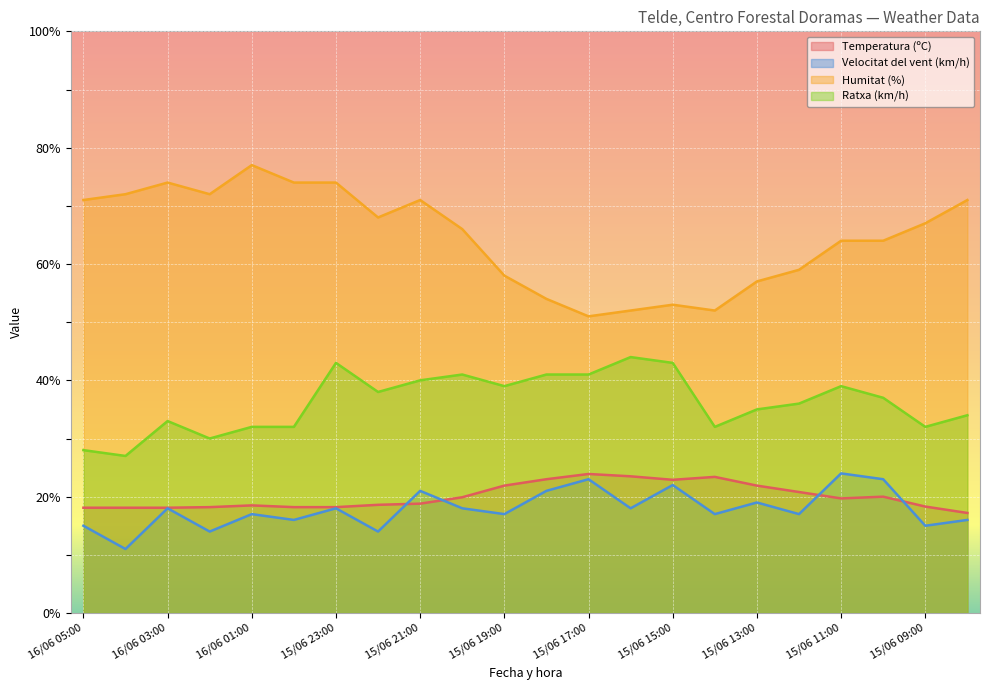

What is the label of the 15th point from the right?

15/06 22:00